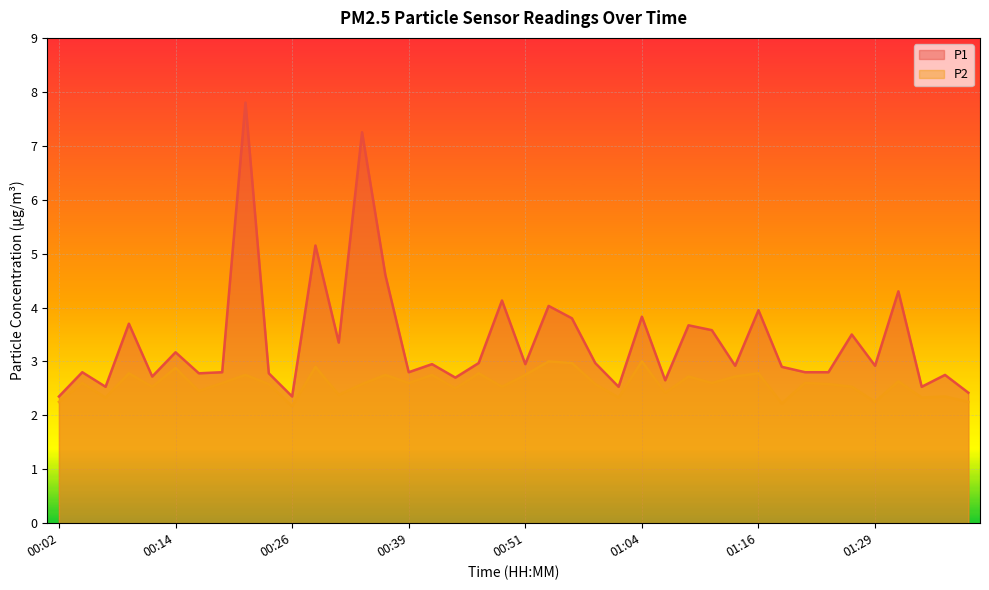

What is the label of the 13th point from the left?

00:31